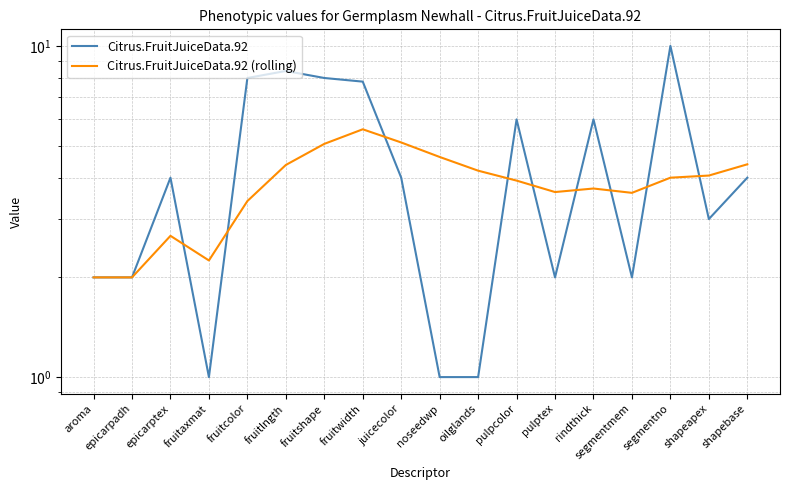

Reading right to left, list all the values displayed in this chart.

Citrus.FruitJuiceData.92: shapebase=4.0	shapeapex=3.0	segmentno=10.0	segmentmem=2.0	rindthick=6.0	pulptex=2.0	pulpcolor=6.0	oilglands=1.0	noseedwp=1.0	juicecolor=4.0	fruitwidth=7.8	fruitshape=8.0	fruitlngth=8.4	fruitcolor=8.0	fruitaxmat=1.0	epicarptex=4.0	epicarpadh=2.0	aroma=2.0
Citrus.FruitJuiceData.92 (rolling): shapebase=4.4	shapeapex=4.1	segmentno=4.0	segmentmem=3.6	rindthick=3.7	pulptex=3.6	pulpcolor=3.9	oilglands=4.2	noseedwp=4.6	juicecolor=5.1	fruitwidth=5.6	fruitshape=5.1	fruitlngth=4.4	fruitcolor=3.4	fruitaxmat=2.2	epicarptex=2.7	epicarpadh=2.0	aroma=2.0